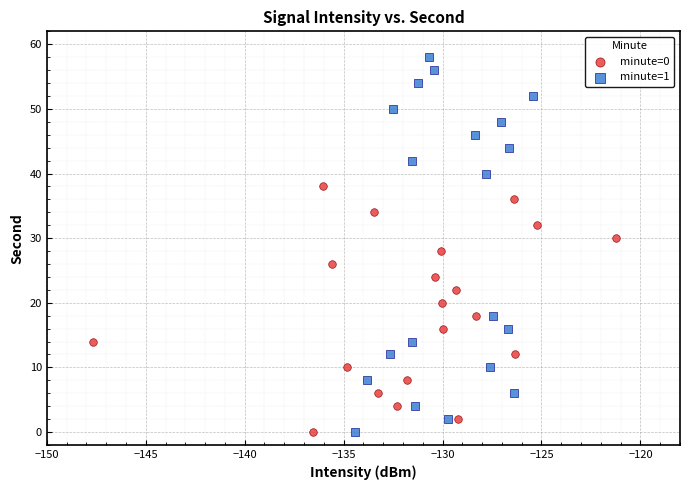

Which series has the widest spread of Y values?

minute=1